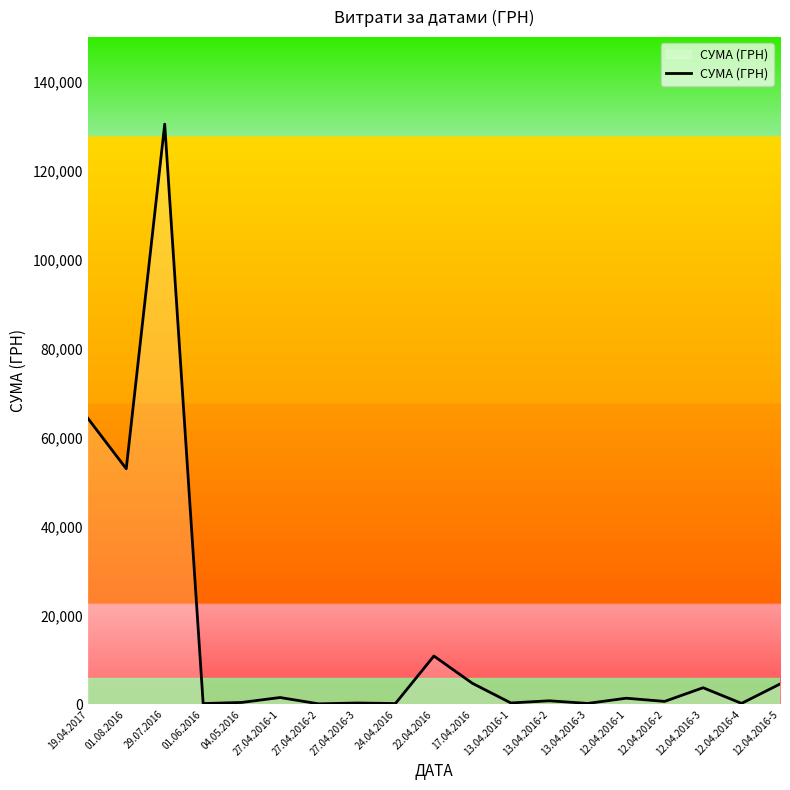

What is the difference between the maximum and minimum values?

130266.5